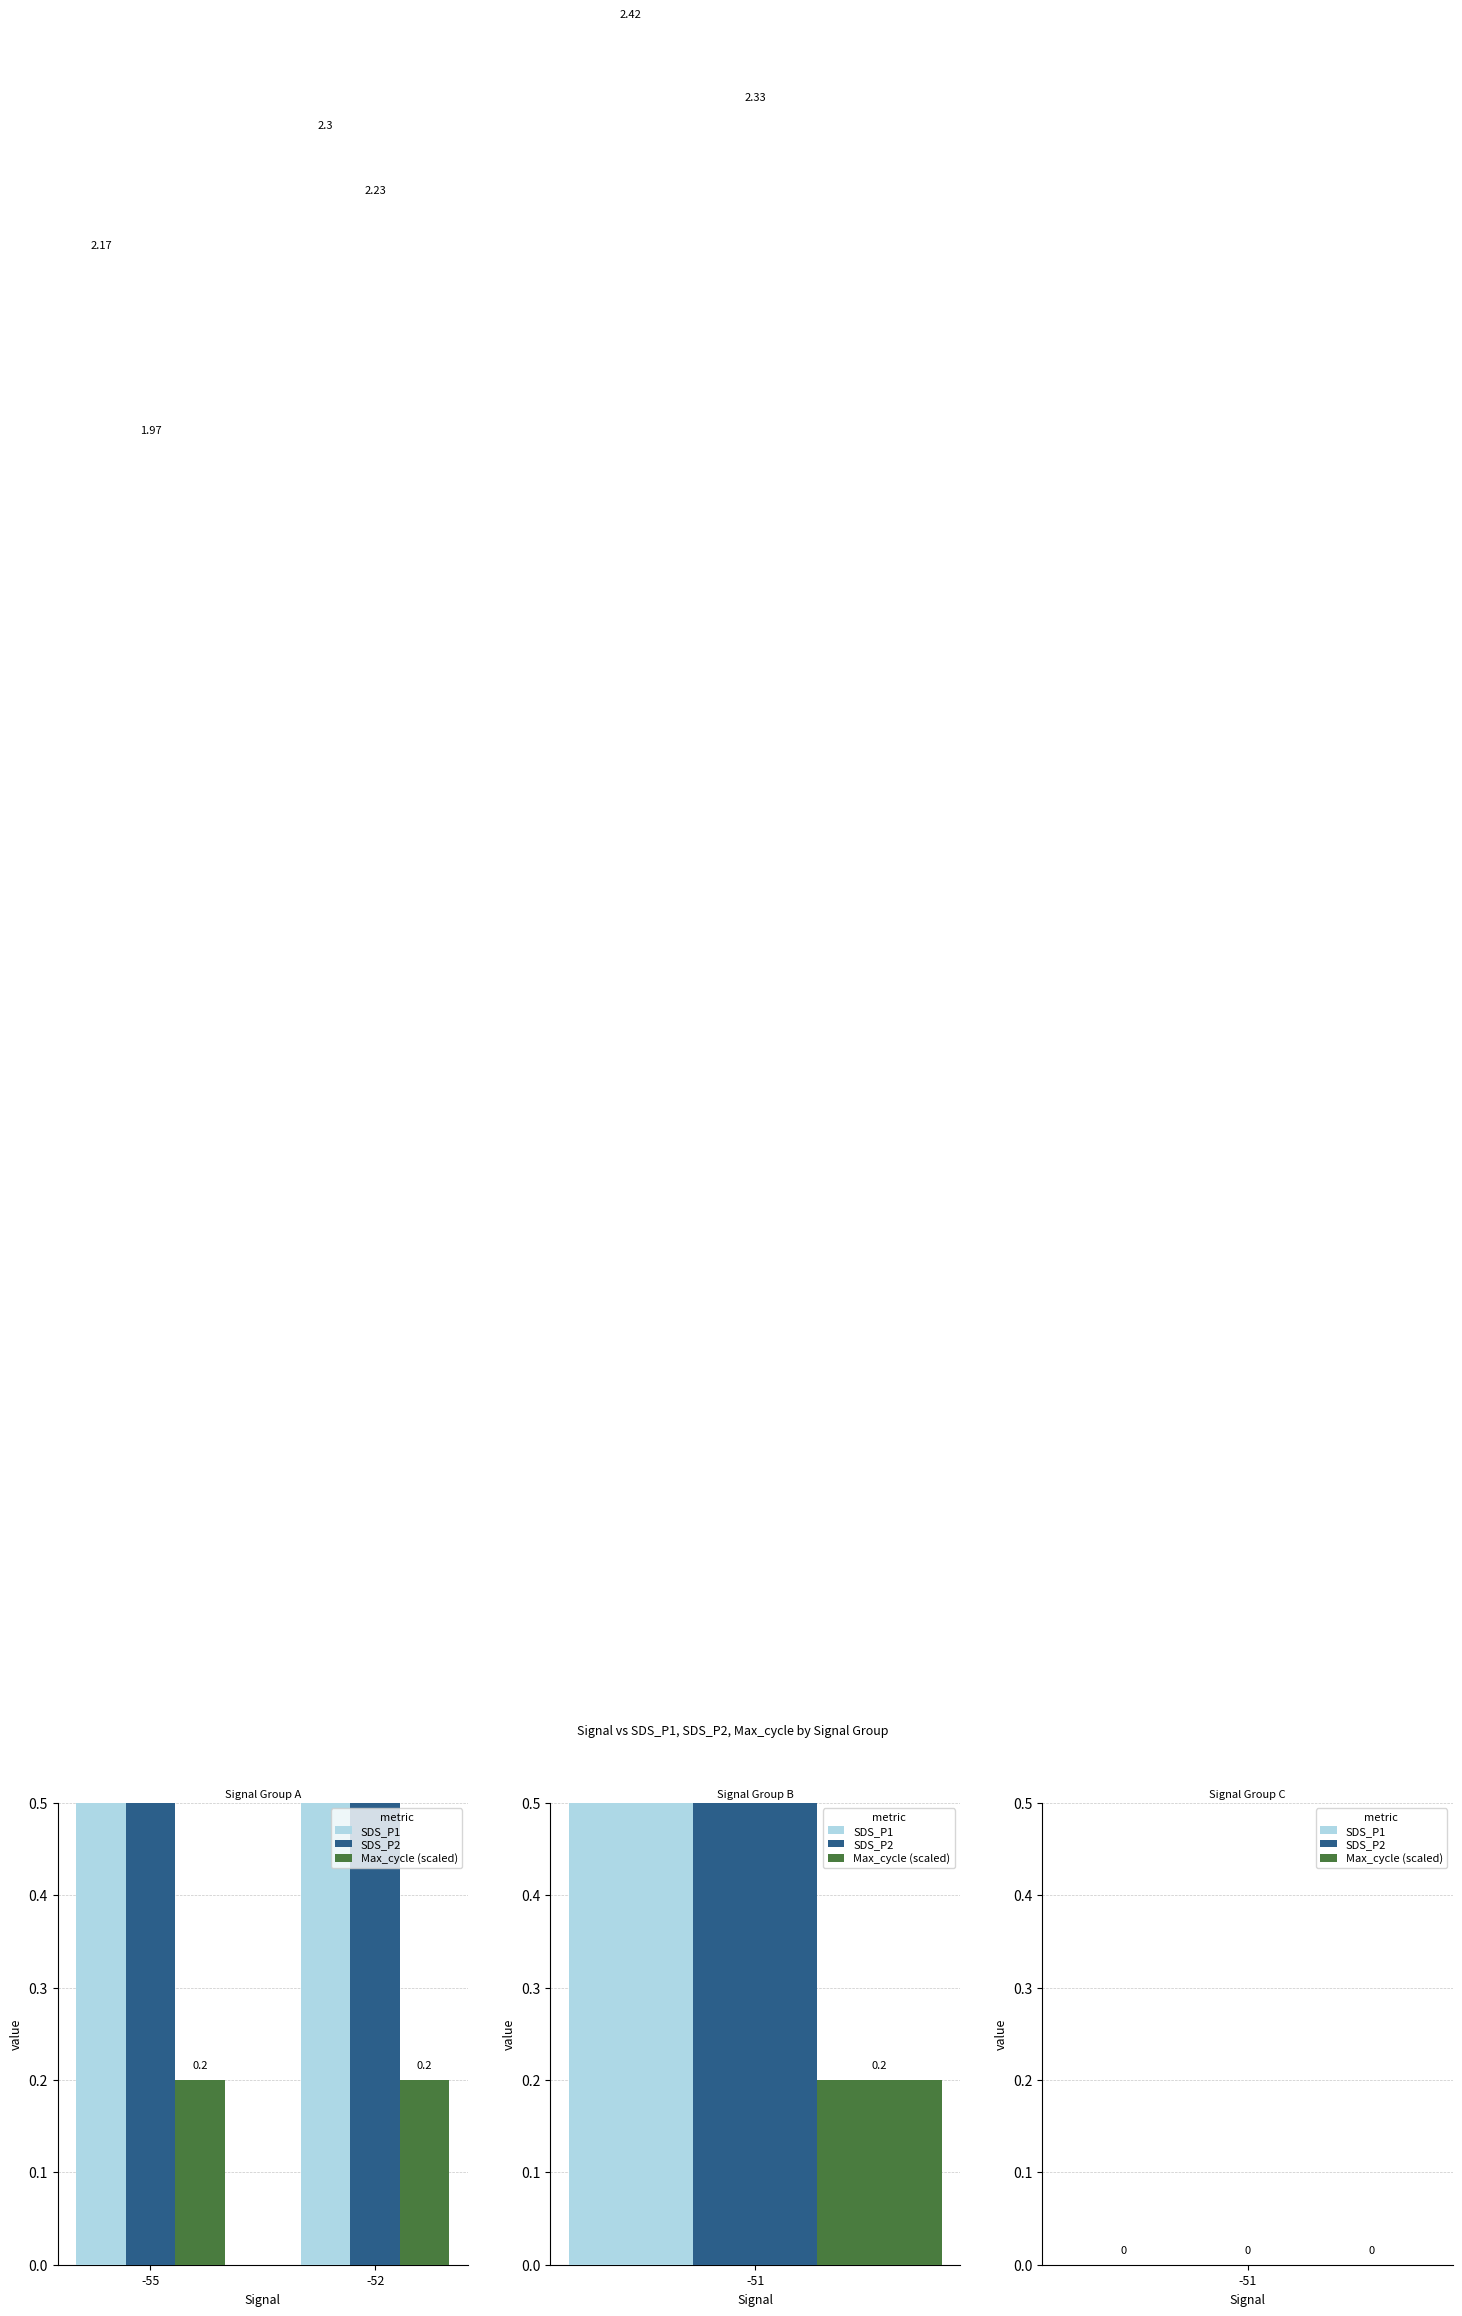

List the series in order of their peak value, lowest first.

Max_cycle (scaled), SDS_P2, SDS_P1